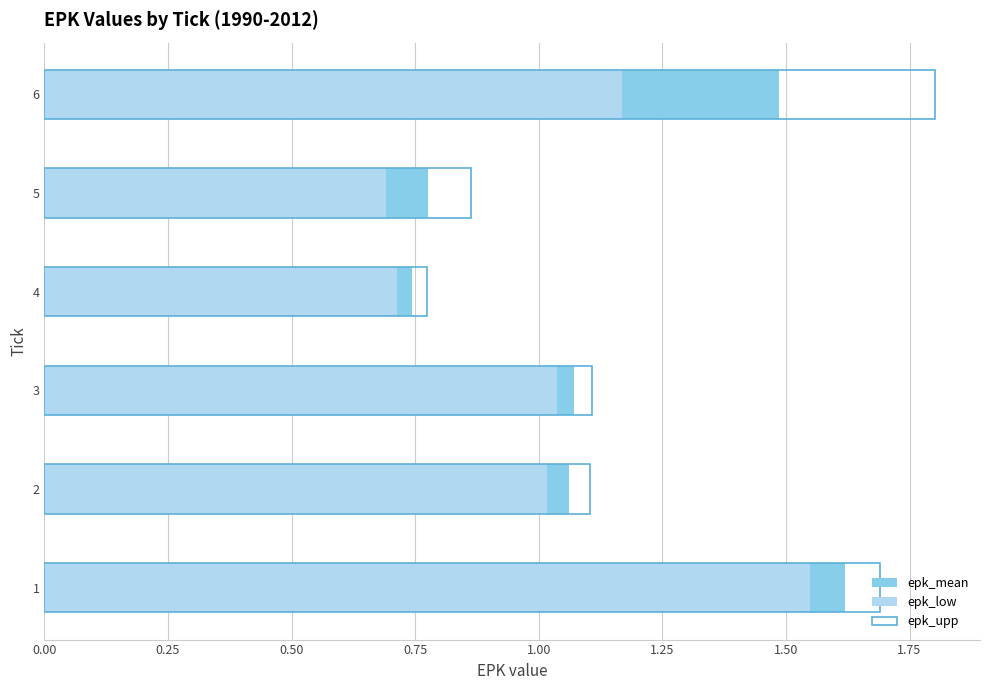

What is the greatest value displayed?

1.8